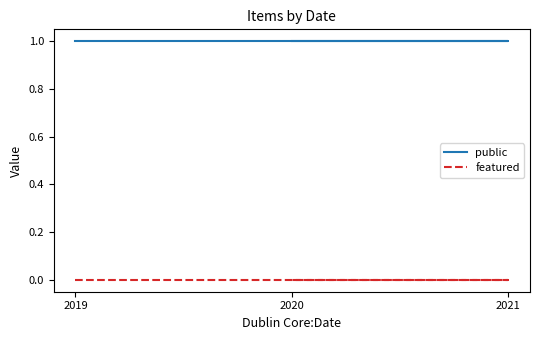

Does the chart display data point markers on the line(s)?

No